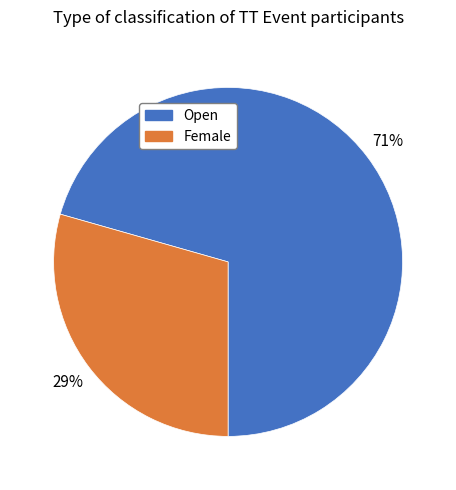

Count the number of slices in the pie.

2